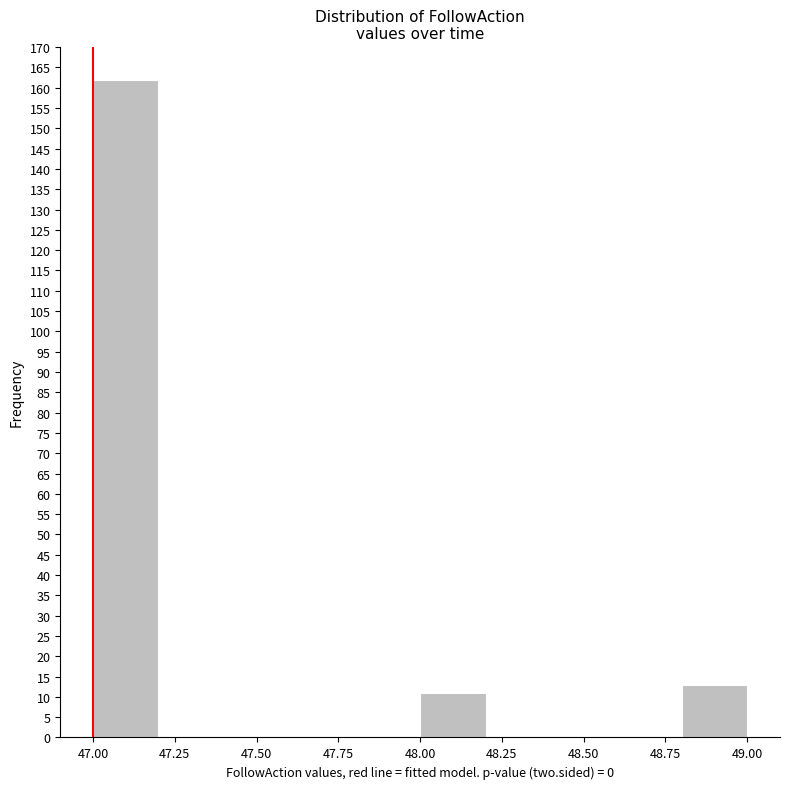

What is the height of the bar covering 48.8 to 49.0 on the x-axis? The values are not printed on the chart, so give them approximately, as read against the axis.

13